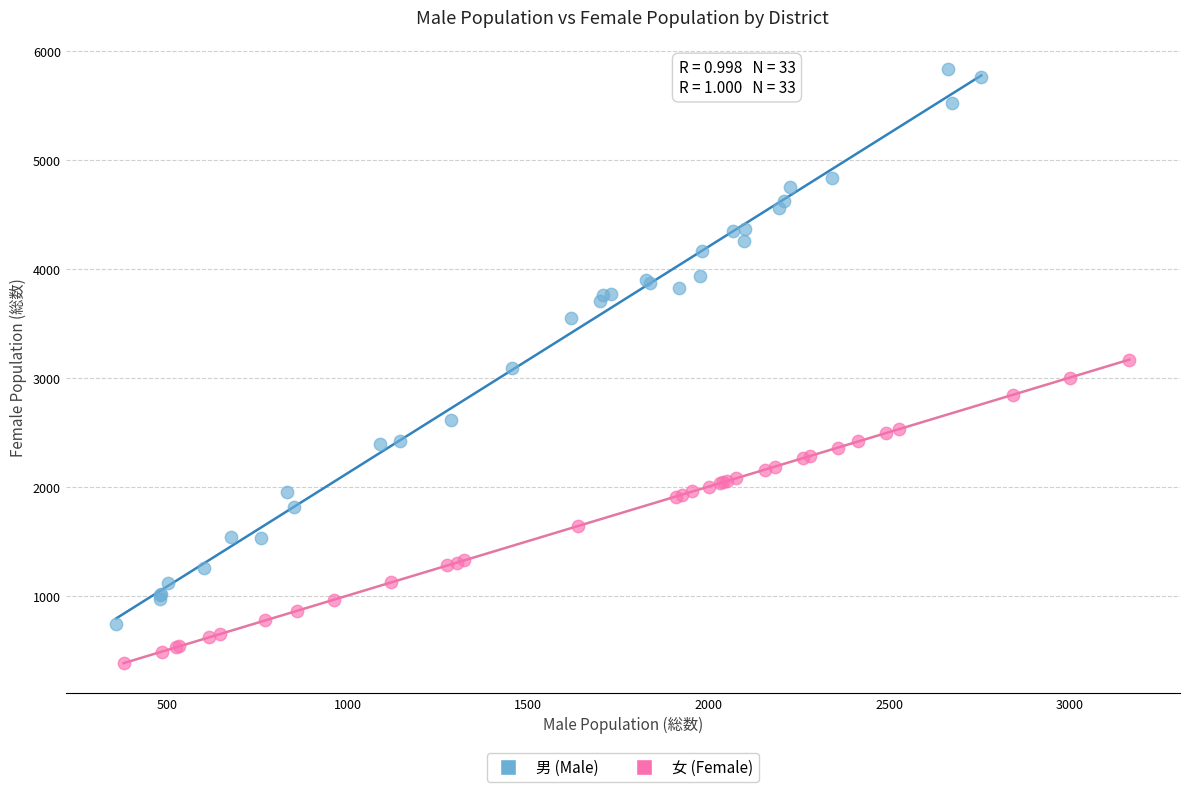

Which series has the widest spread of Y values?

男 (Male)